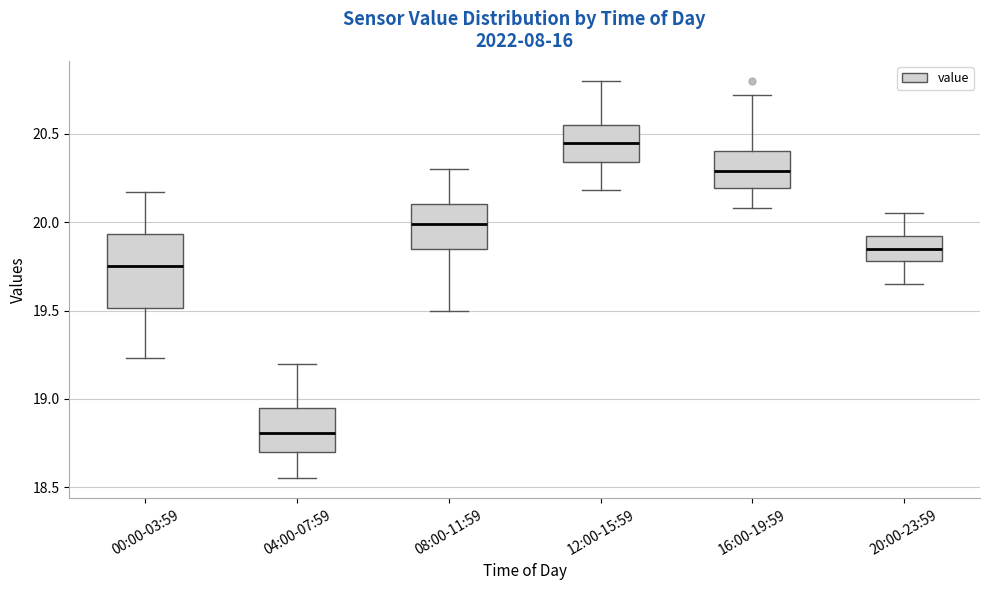

Reading left to right, transcribe this box plot: for each box, give where its median line is, the range the box spans, and where its two whiskers end, as read against the y-axis. The values are not printed on the chart, so give them approximately, as read against the axis.

00:00-03:59: median 19.75, box 19.50 to 19.95, whiskers 19.25 to 20.15
04:00-07:59: median 18.80, box 18.70 to 18.95, whiskers 18.55 to 19.20
08:00-11:59: median 20.00, box 19.85 to 20.10, whiskers 19.50 to 20.30
12:00-15:59: median 20.45, box 20.35 to 20.55, whiskers 20.20 to 20.80
16:00-19:59: median 20.30, box 20.20 to 20.40, whiskers 20.10 to 20.70
20:00-23:59: median 19.85, box 19.80 to 19.90, whiskers 19.65 to 20.05